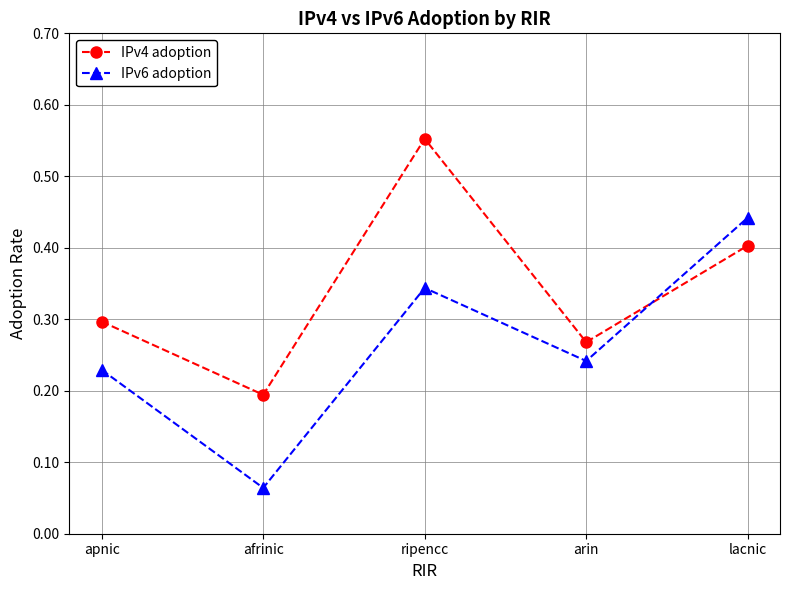

What is the label of the 5th point from the left?

lacnic